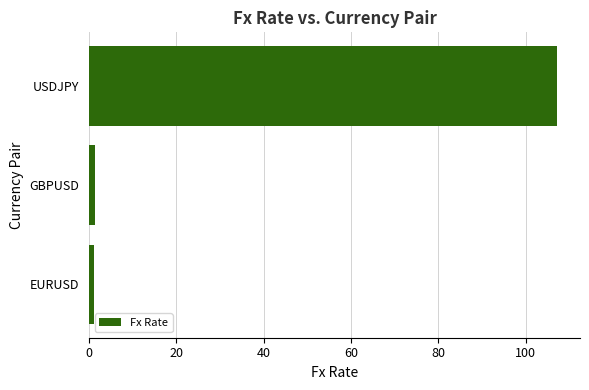

How many bars are there in total?

3